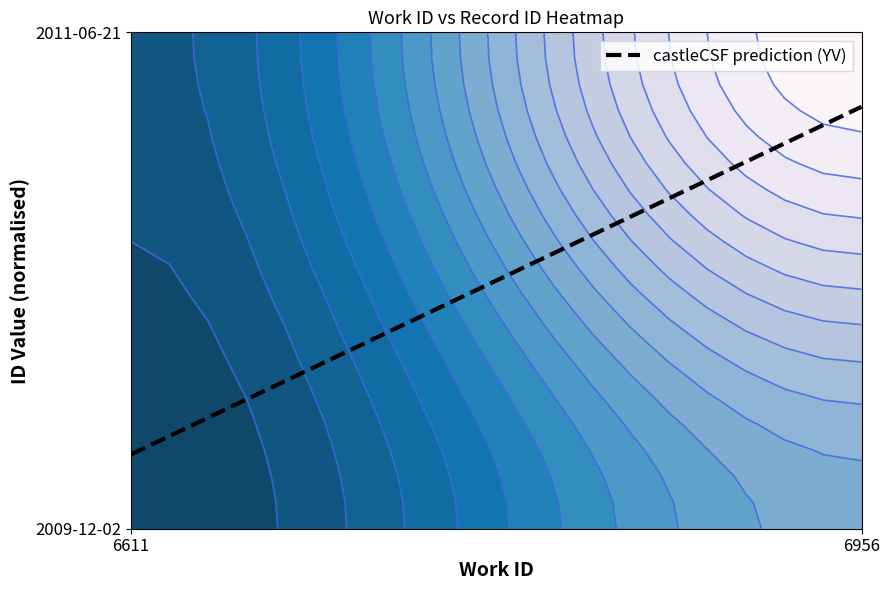

The chart shows a value of 0.2 at 2. True or false?

False